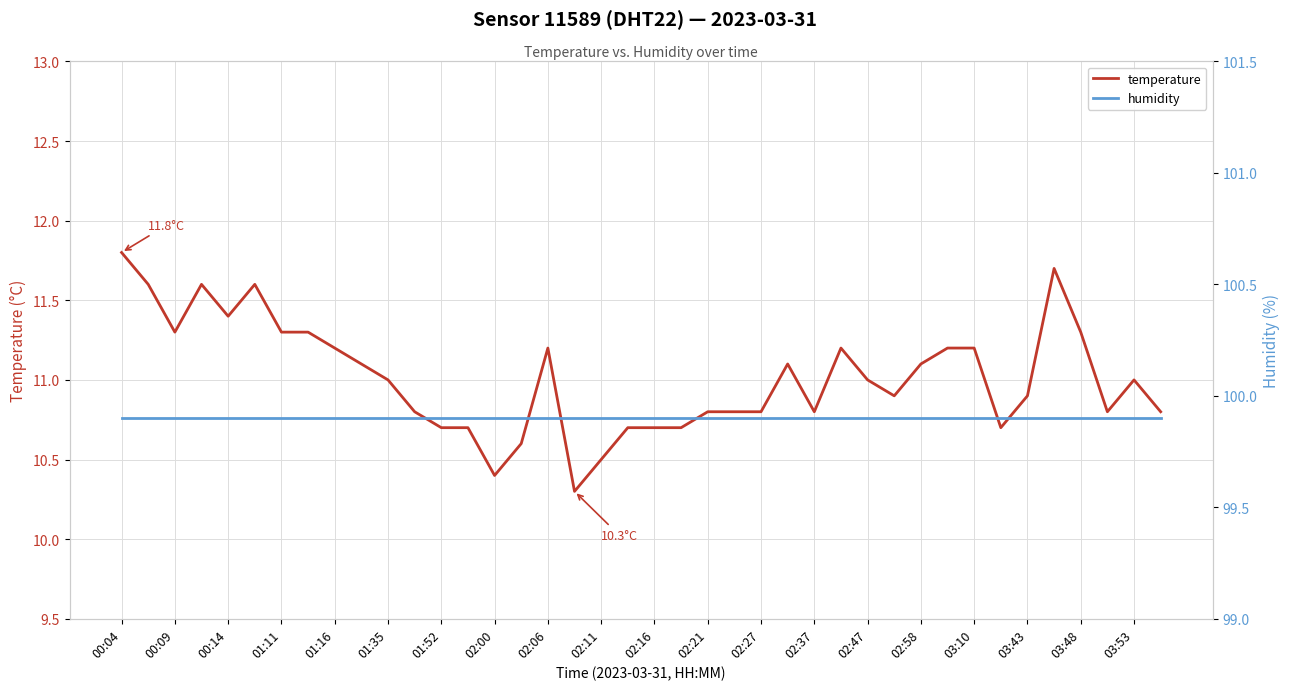

True or false: temperature and humidity cross at least once.

False